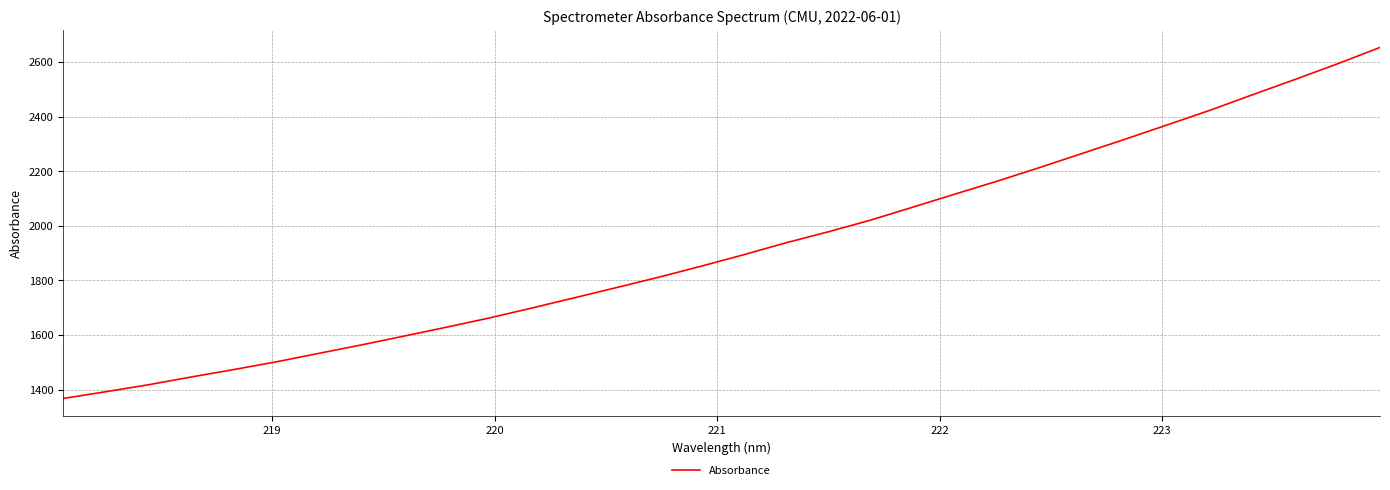

What is the maximum value shown in the chart?

2654.2